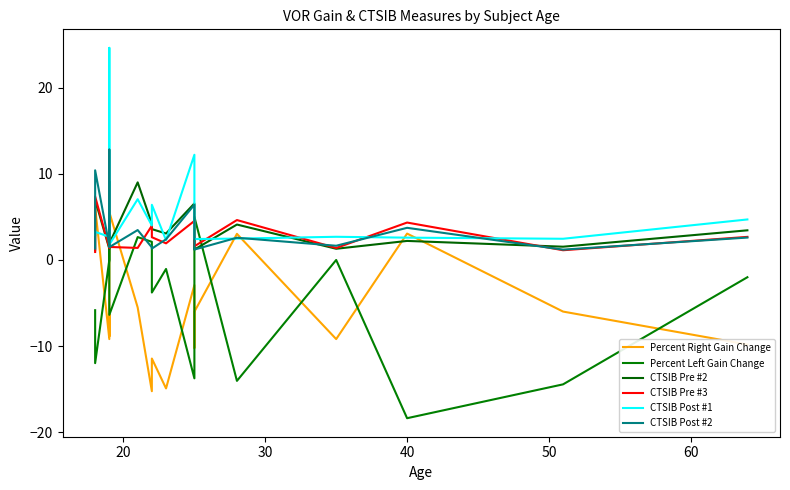

Which series has the widest spread of values?

Percent Left Gain Change